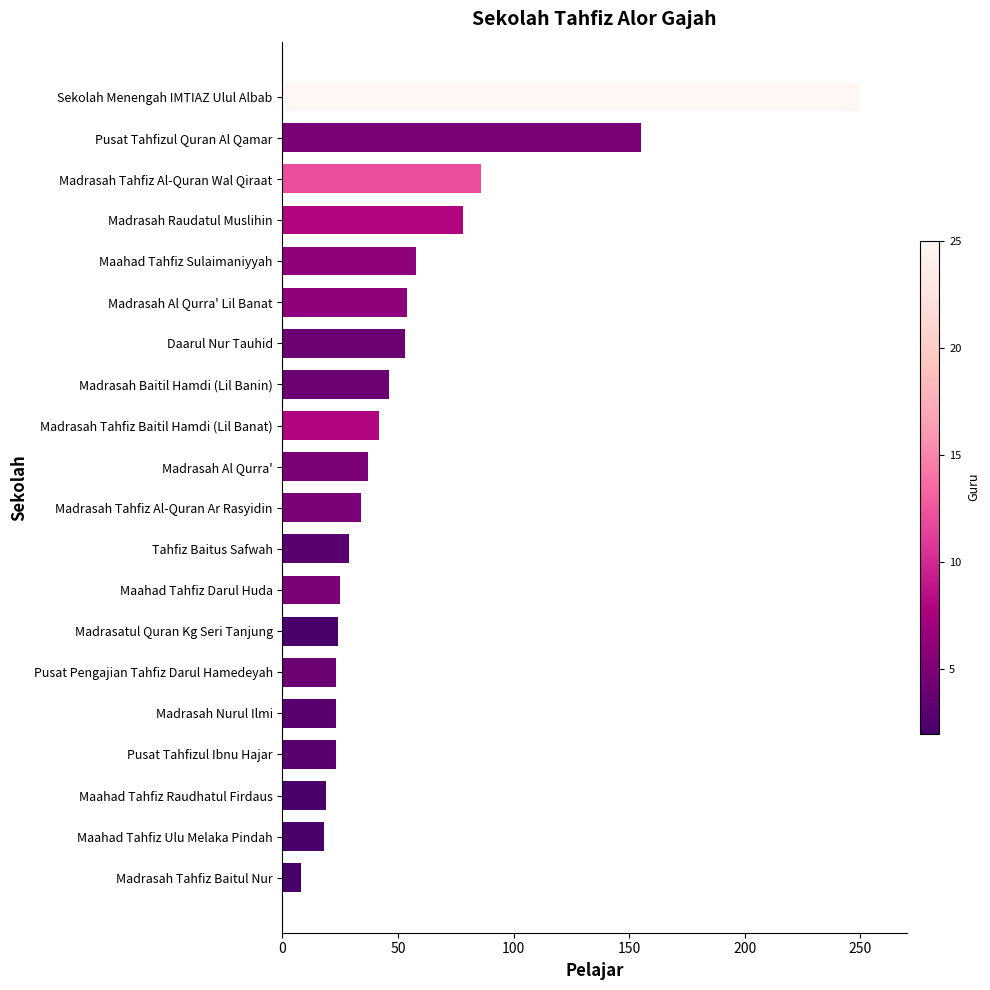

What is the maximum value shown in the chart?

250